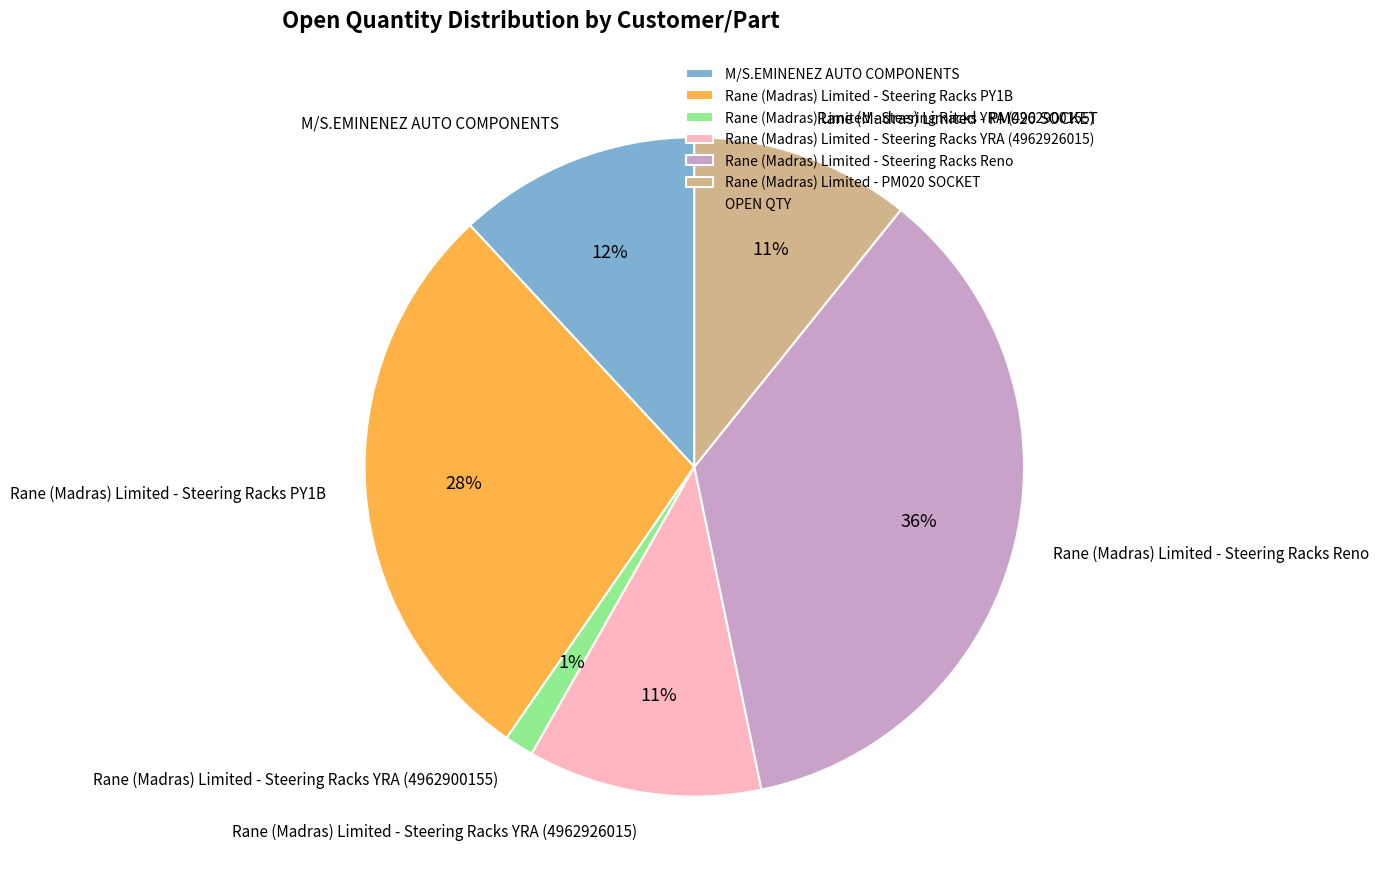

The M/S.EMINENEZ AUTO COMPONENTS slice represents 22% of the pie. True or false?

False